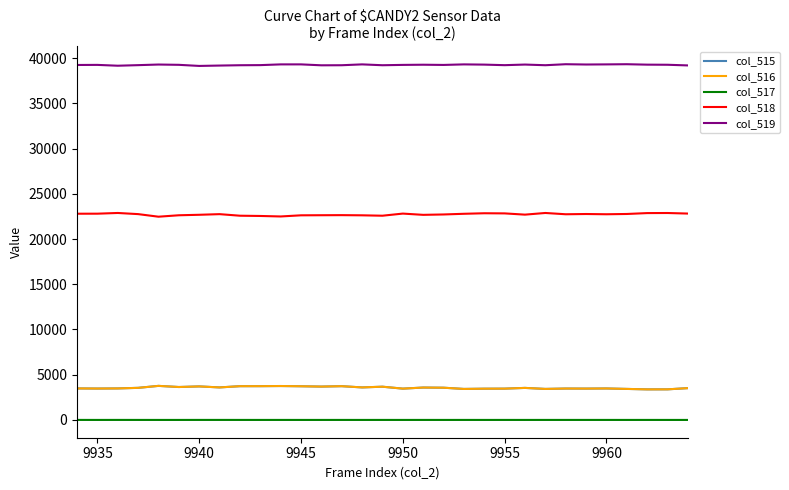

What is the highest value of the col_516 series?

3766